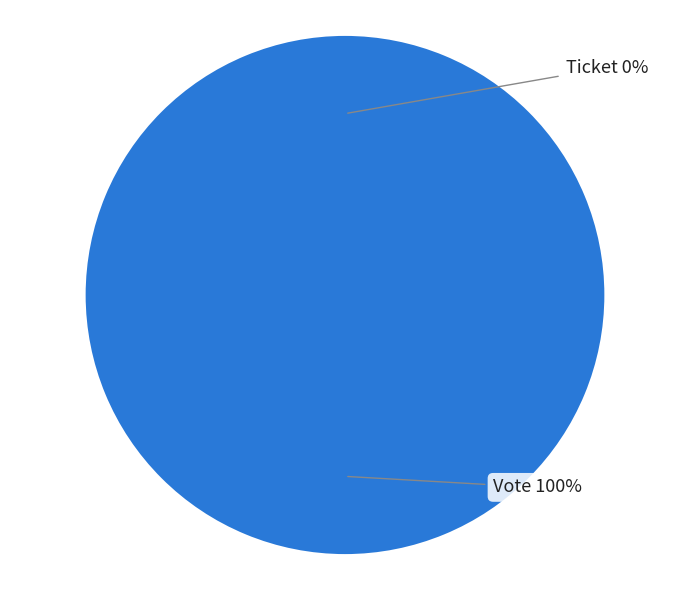

Which category has the smallest portion of the pie?

Ticket